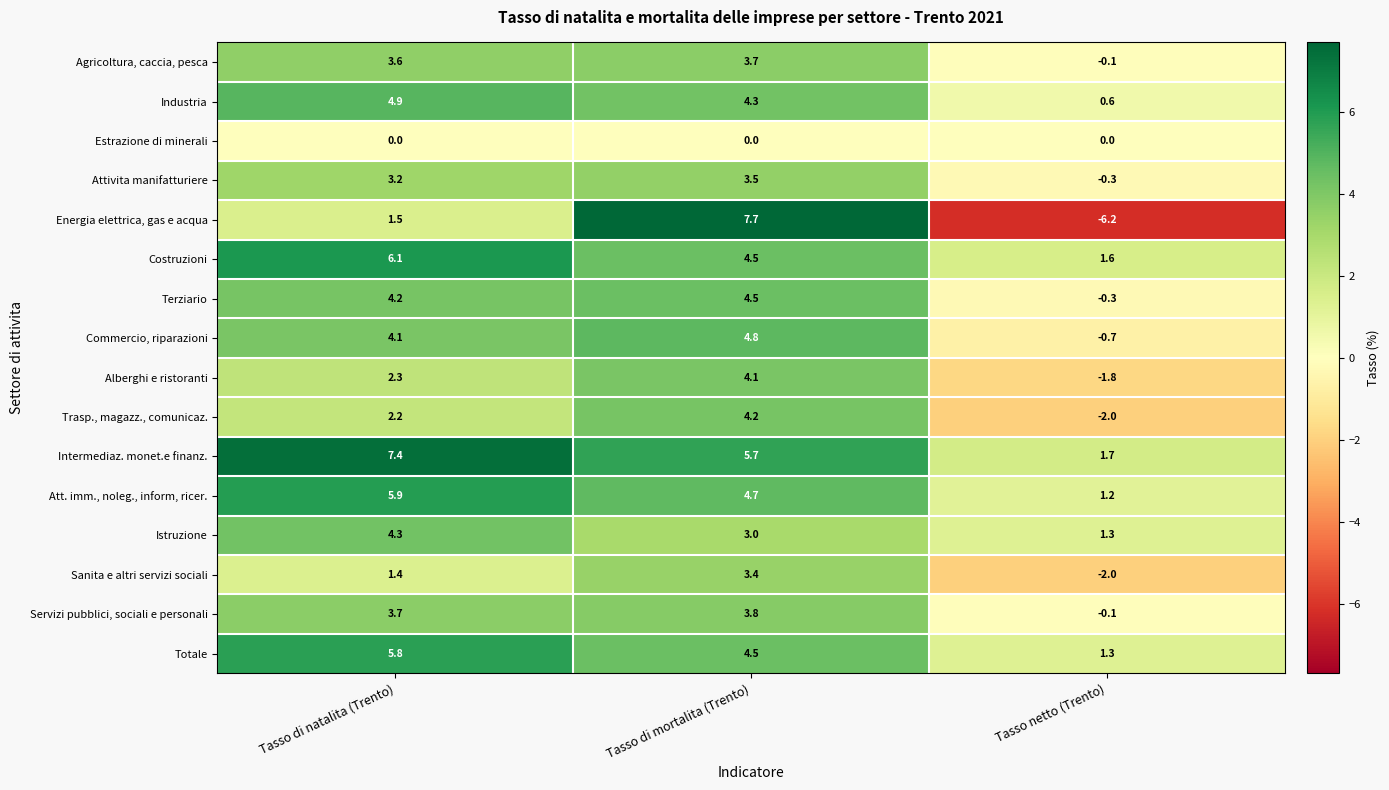

What is the smallest value displayed?

-6.2